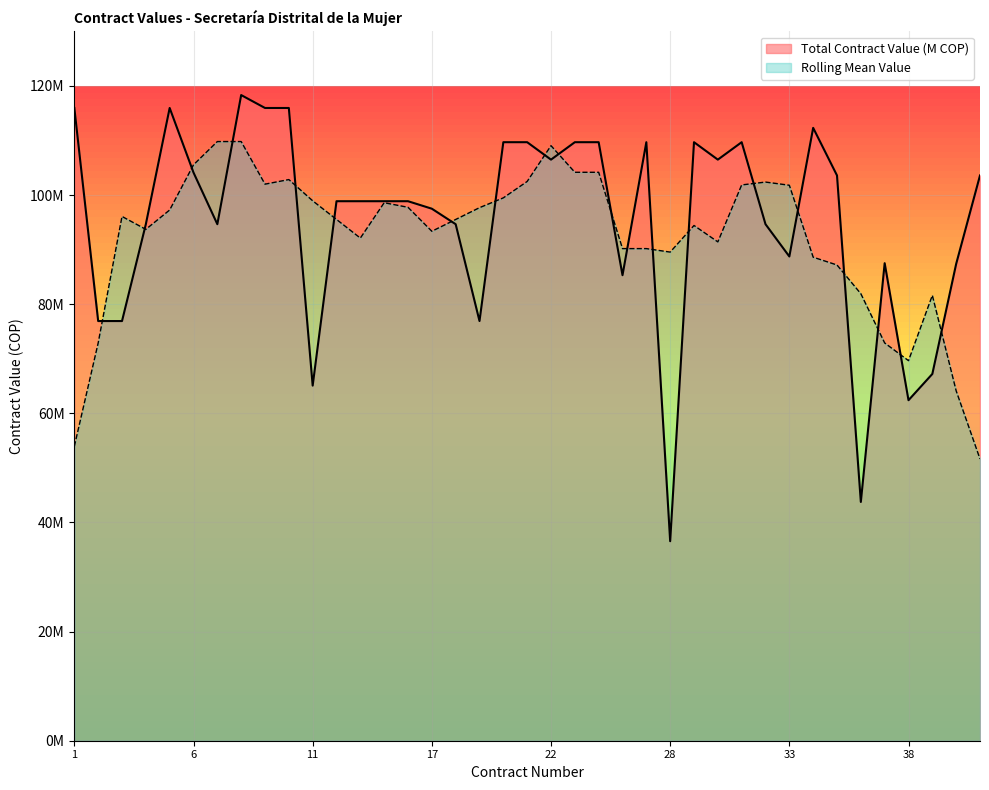

What is the minimum value shown in the chart?

36565000